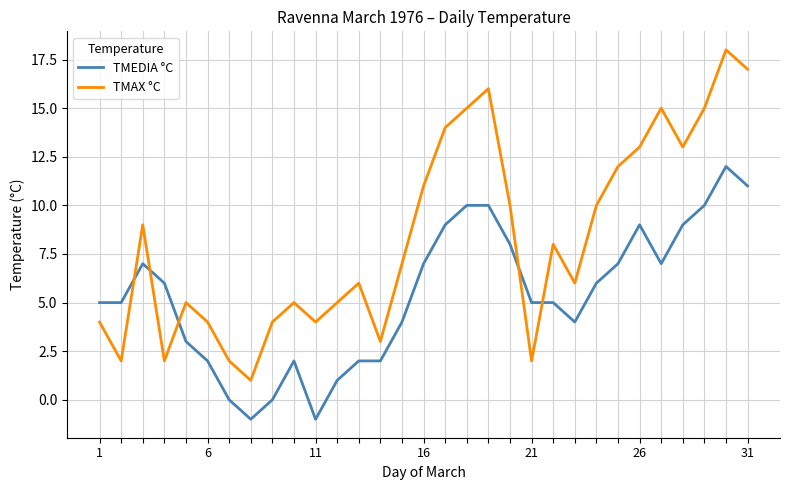

What is the difference between the maximum and minimum values in the TMAX °C series?

17